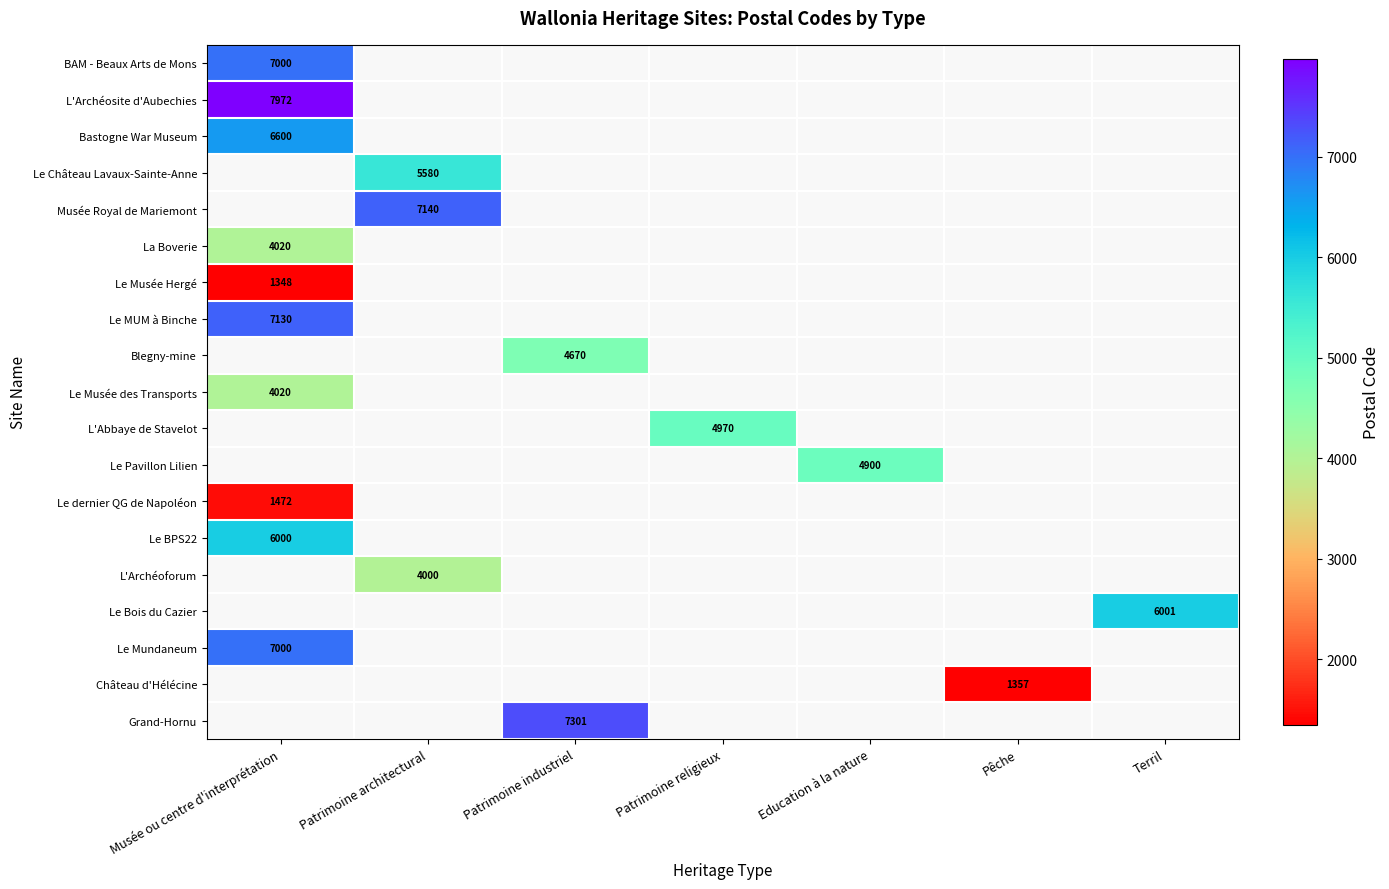

Is it true that Le Pavillon Lilien equals 4900 at Education à la nature?

True